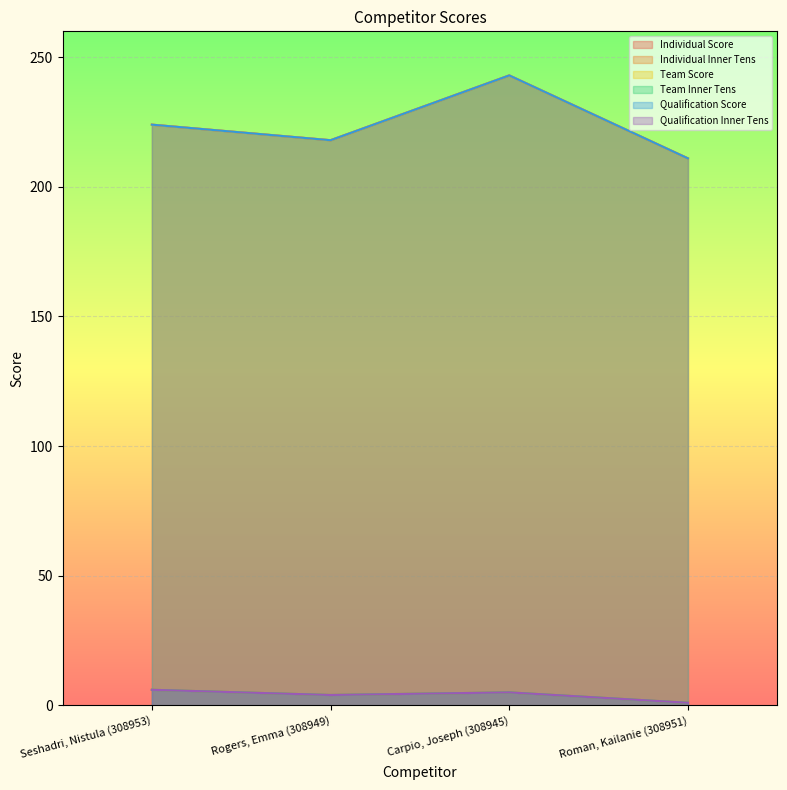

Count the number of categories in the chart.

4